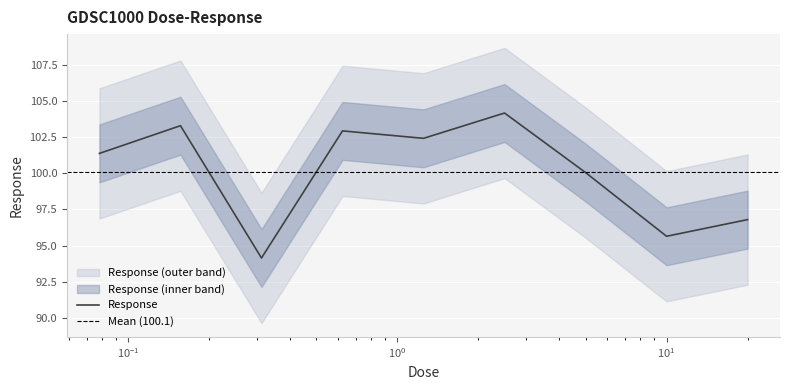

Where is the first local maximum?

0.15625